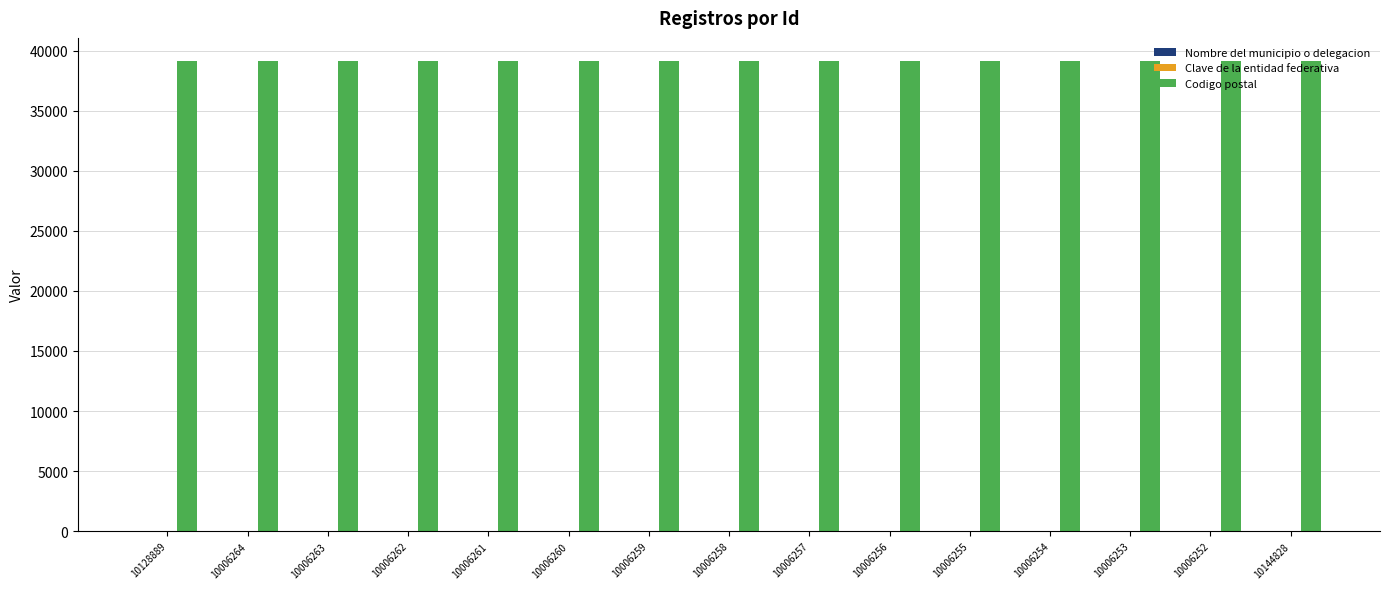

The Codigo postal series shows 39095 at 10006260. True or false?

True